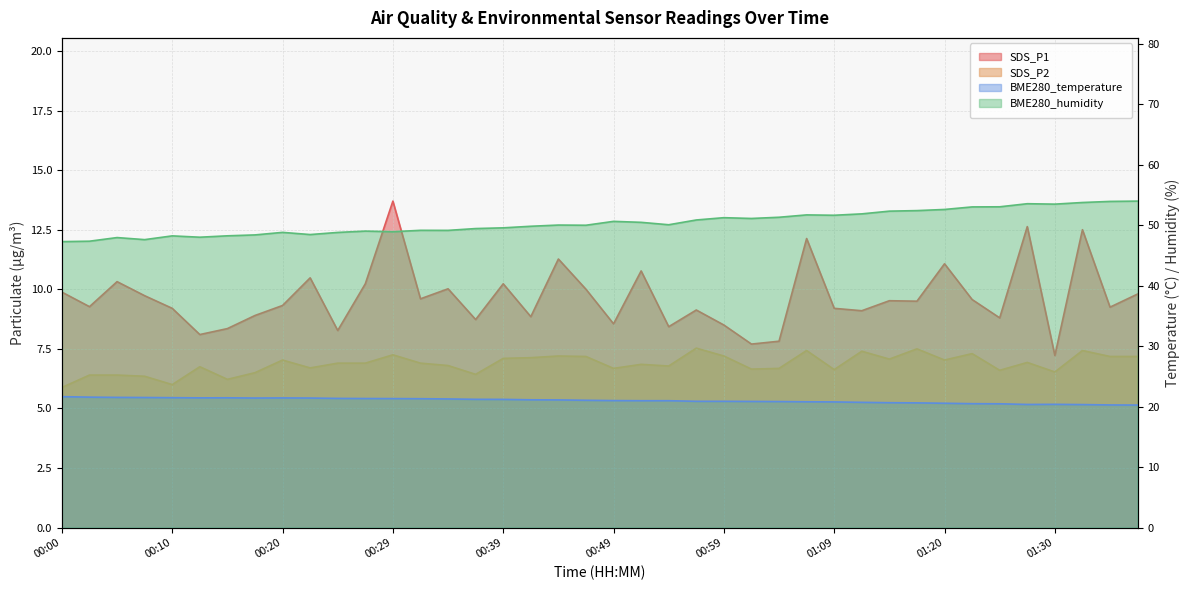

What are all the series names shown in the legend?

SDS_P1, SDS_P2, BME280_temperature, BME280_humidity